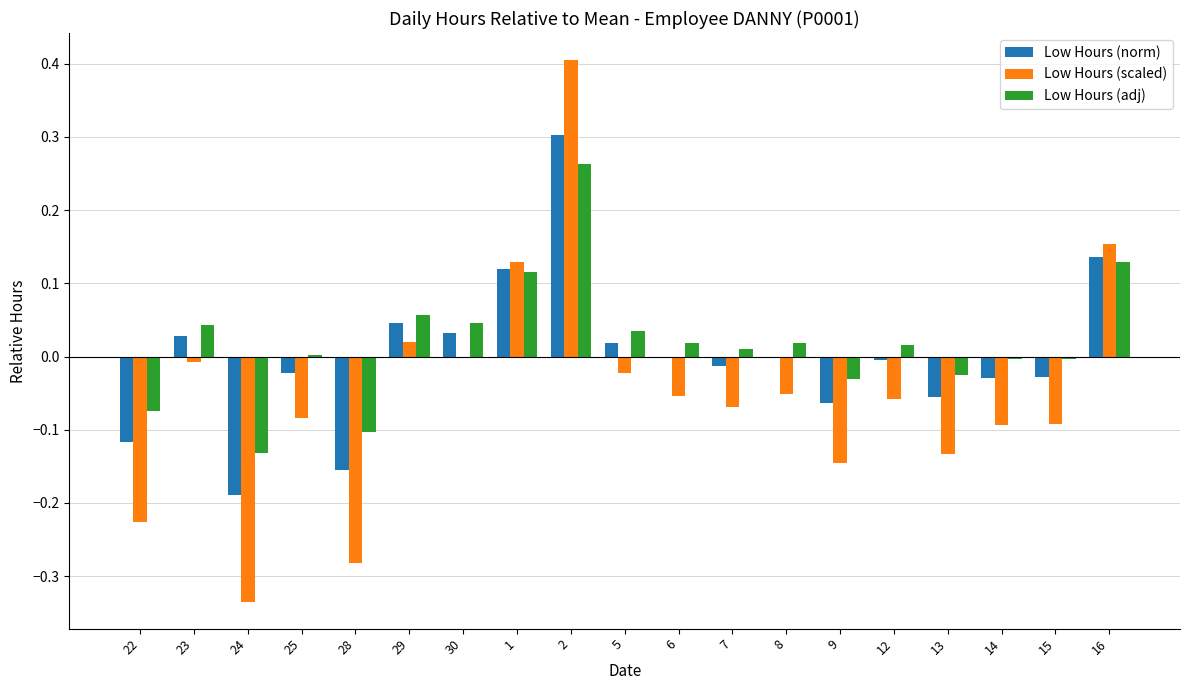

What is the maximum value for Low Hours (scaled)?

0.4